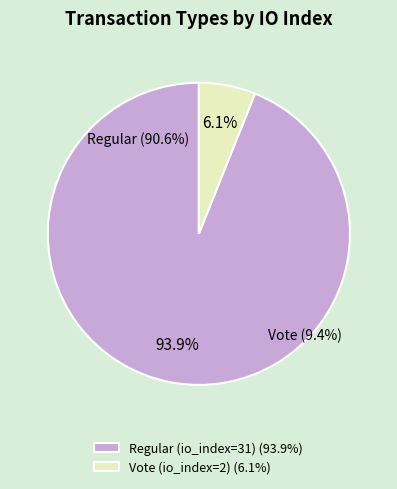

To the nearest percent, what percentage of the pie is Regular (io_index=31)?

94%